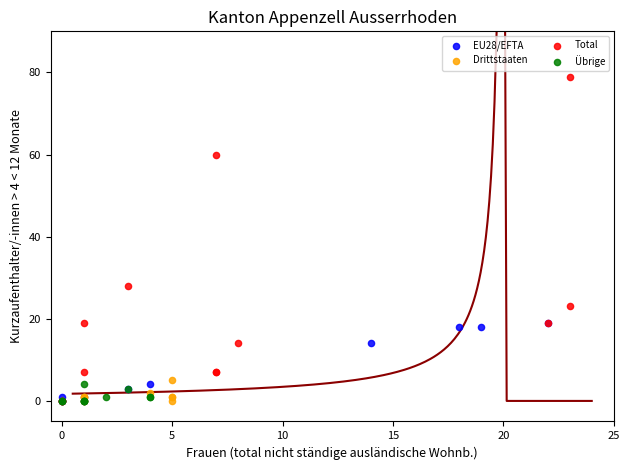

Which series contains the highest Y value?

Total